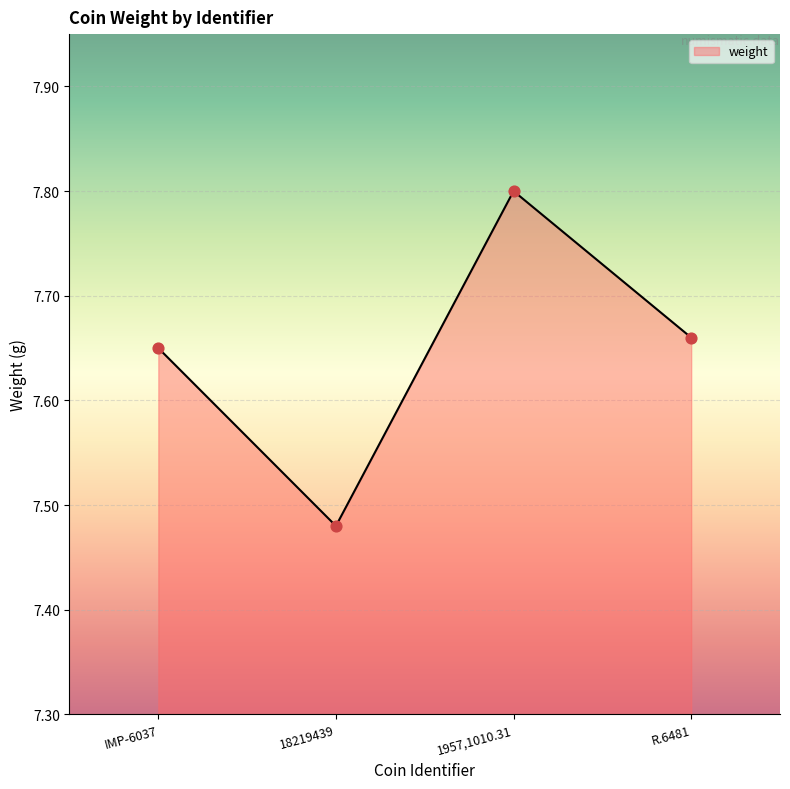

Between 18219439 and R.6481, which is larger?

R.6481